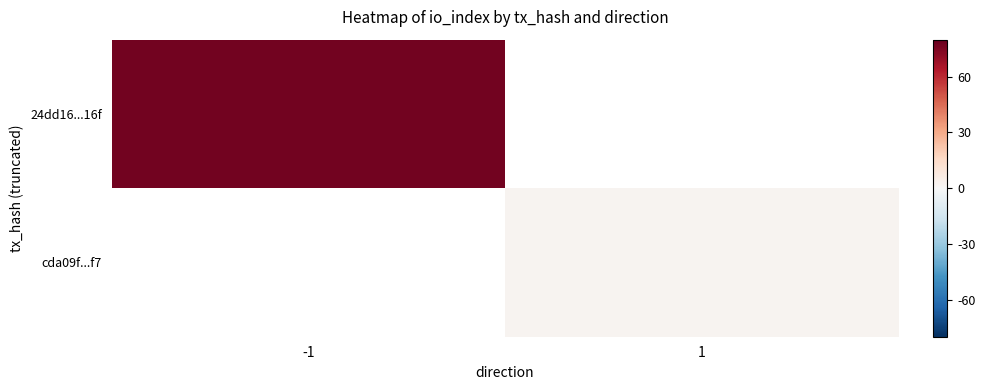

At how many categories does at least one series exceed 65?

1